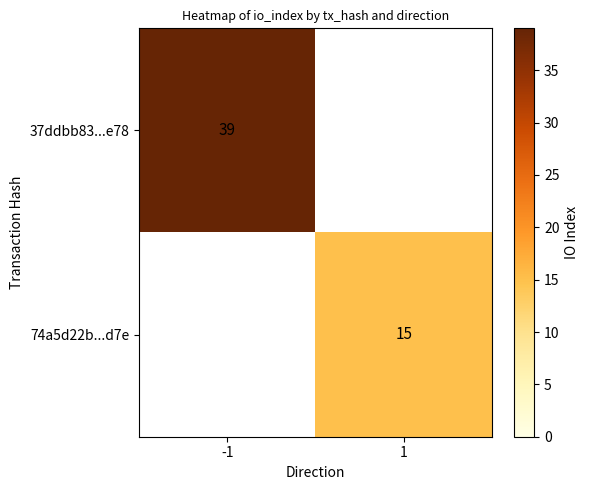

Is it true that 37ddbb83...e78 equals 24 at -1?

False